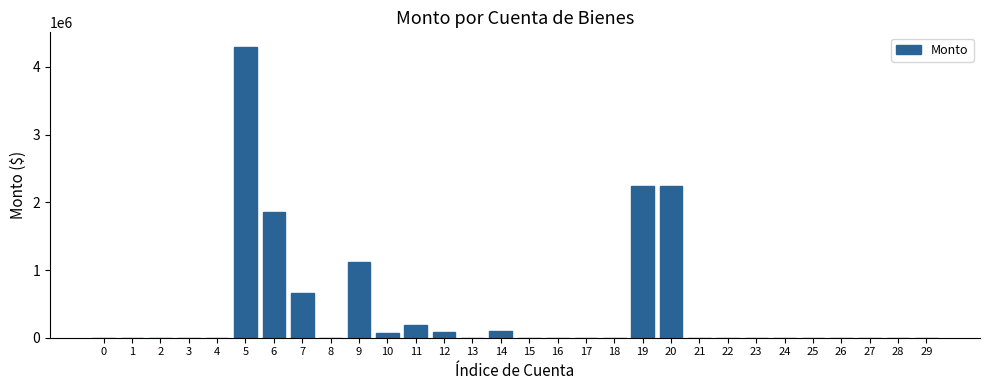

What is the sum of all values?

12865667.3